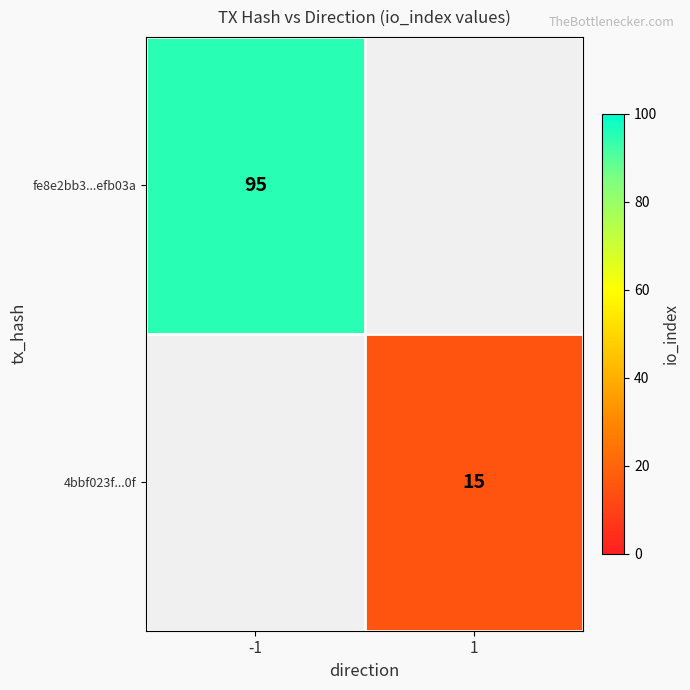

The 4bbf023f...0f series shows 15 at 1. True or false?

True